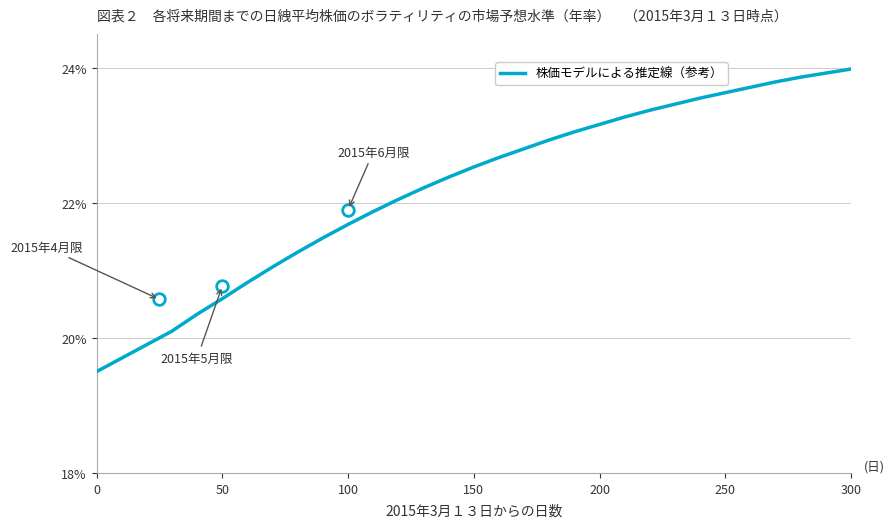

What is the minimum value for 株価モデルによる推定線（参考）?

19.5